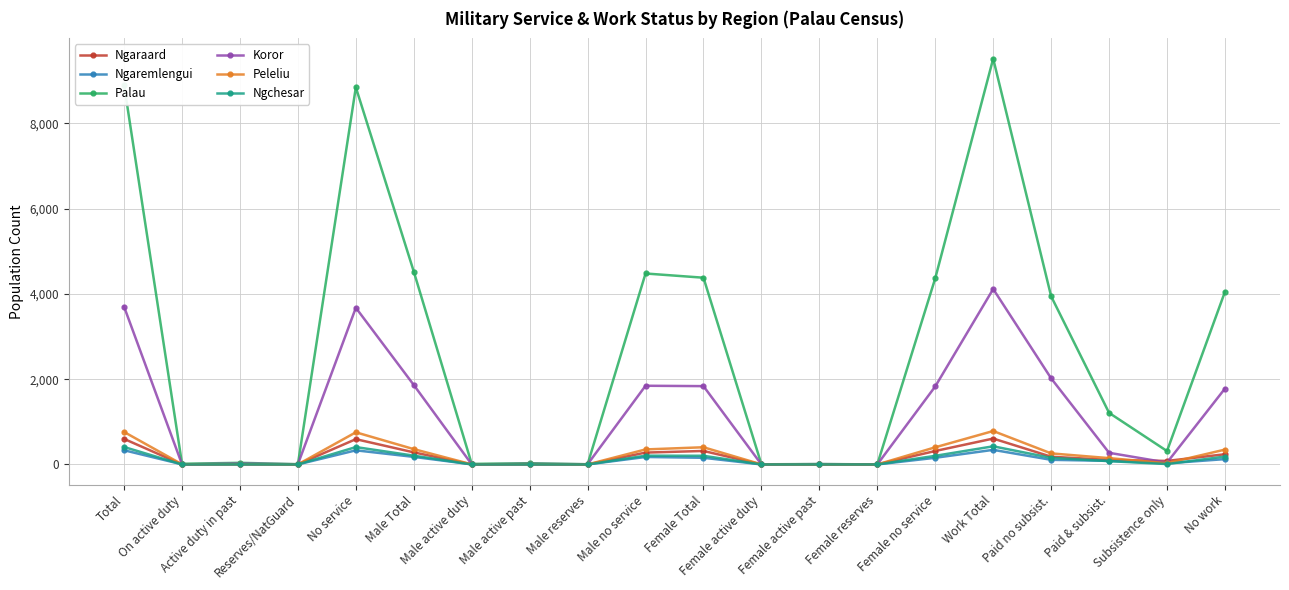

What is the maximum value for Ngaremlengui?

342